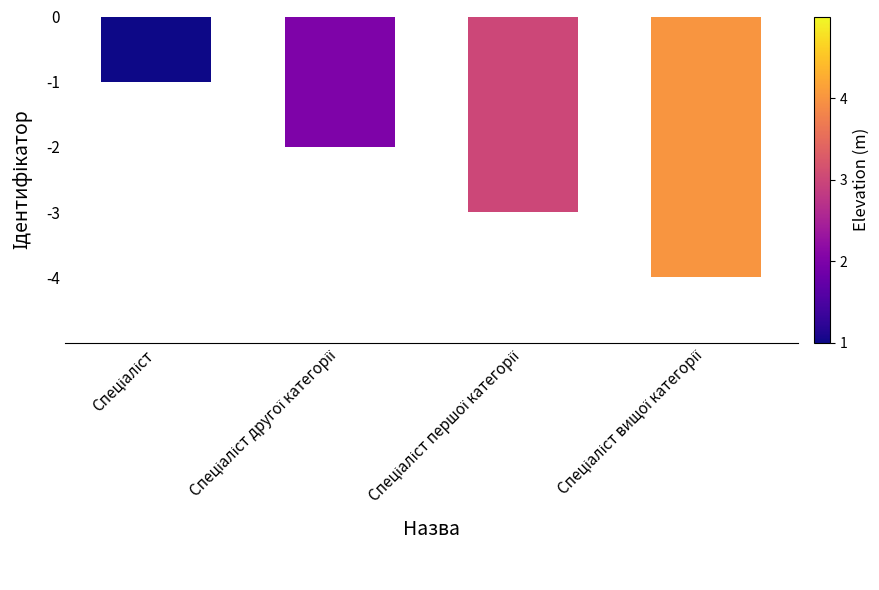

What is the smallest value displayed?

-4